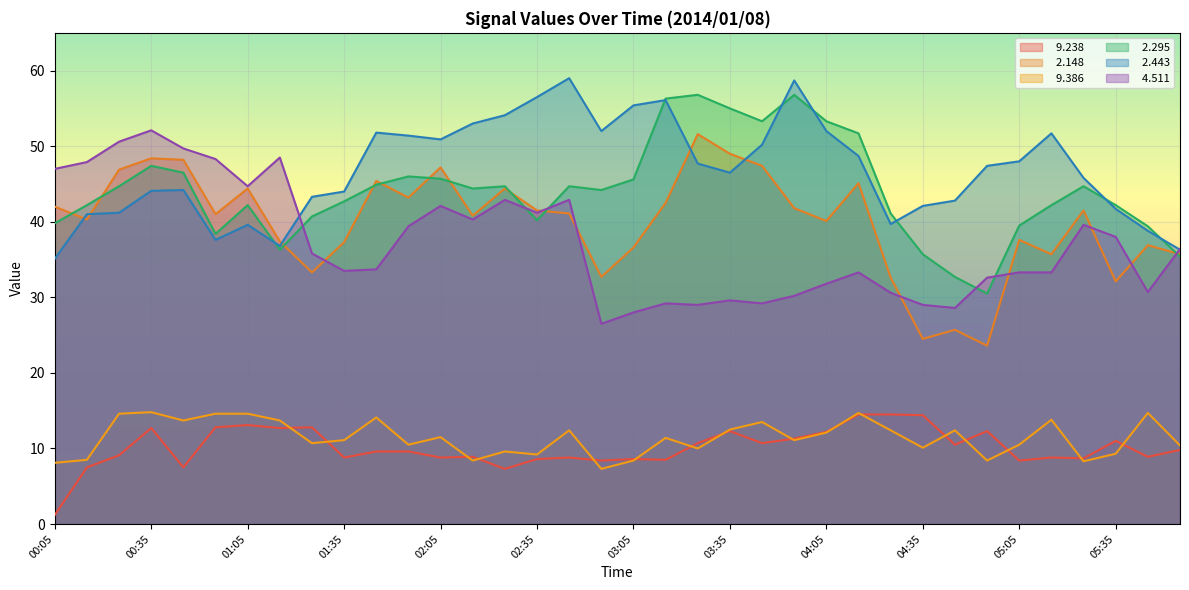

Where does the   9.386 series first go above 11?

00:25